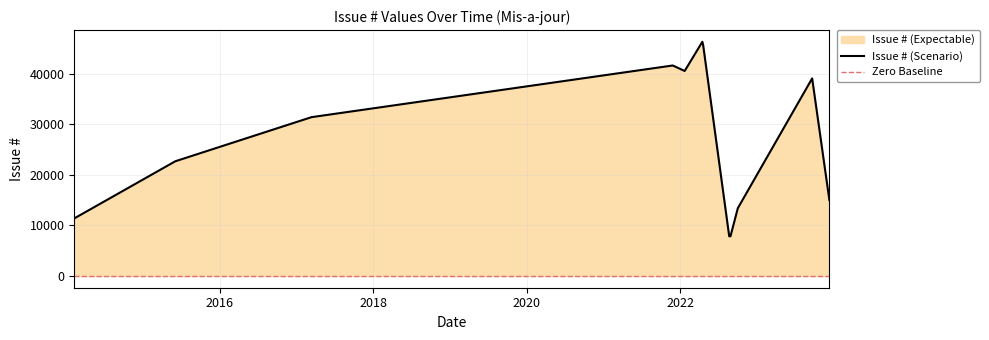

Reading left to right, transcribe all the data shown in this chart.

2014-02-07=11397	2015-06-03=22700	2017-03-13=31431	2021-11-27=41653	2022-01-23=40567	2022-04-17=46341	2022-04-21=45659	2022-08-23=7859	2022-08-29=7860	2022-10-03=13421	2023-09-22=39098	2023-12-13=15026